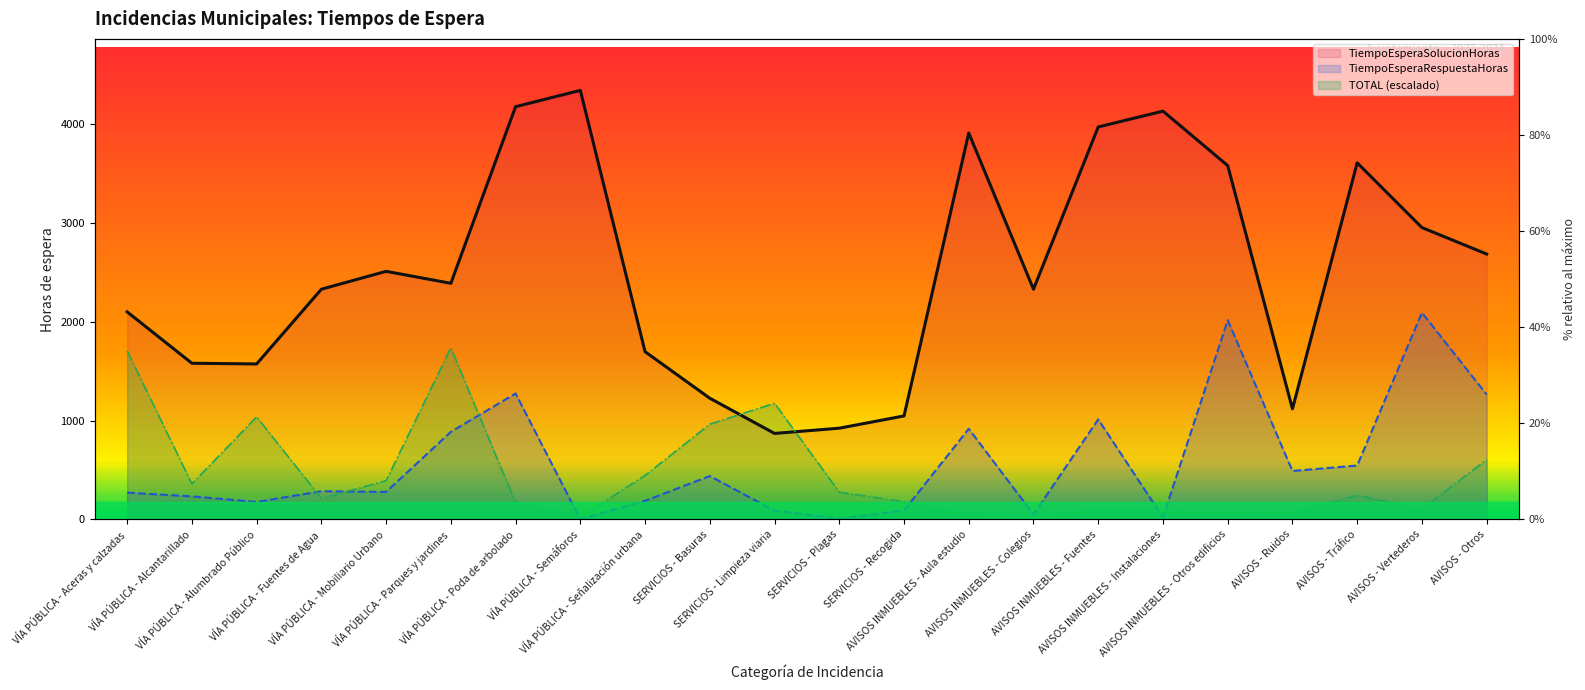

How many categories are shown in the chart?

22